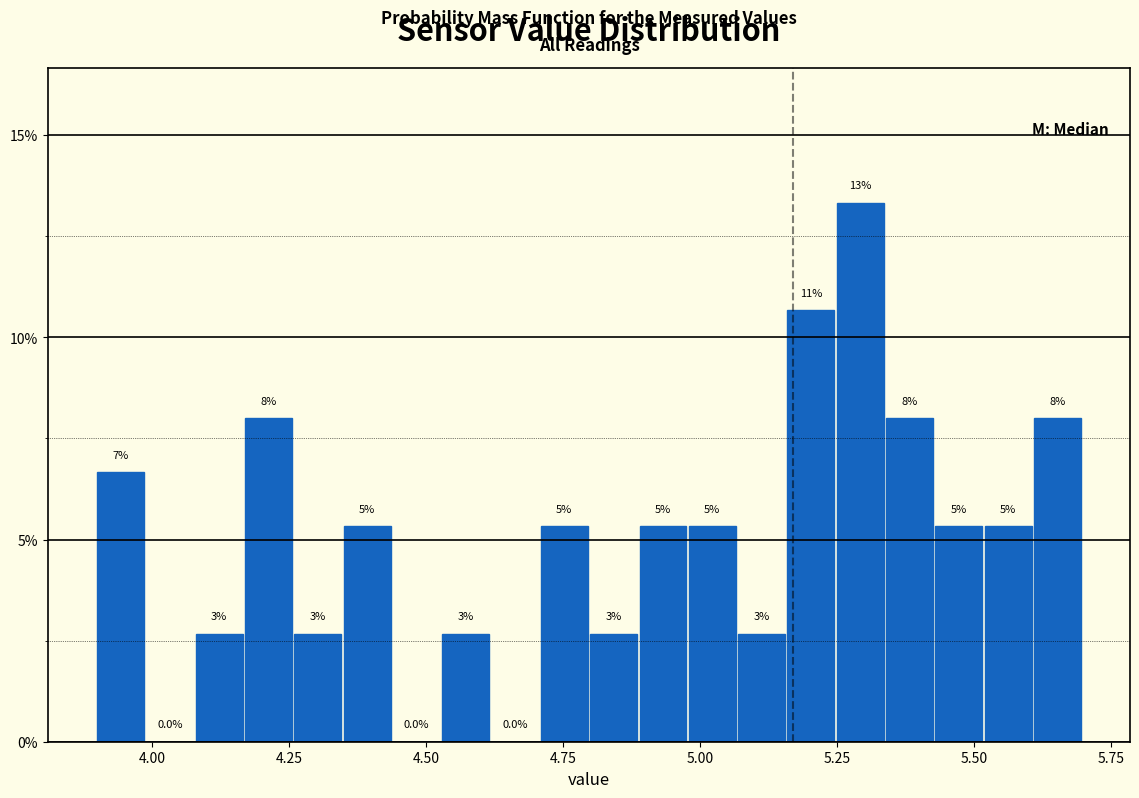

Around what value on the x-axis is the tallest bar? Give the approximate position of its centre, as read against the axis.

5.30